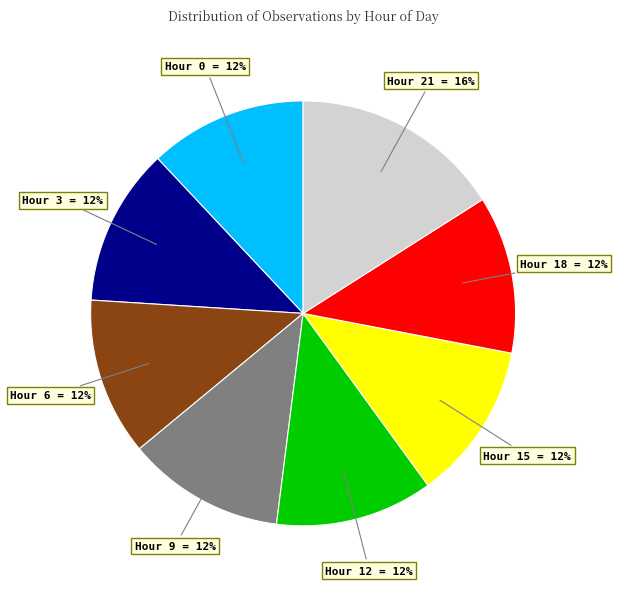

Combined, do Hour 9 = 12% and Hour 15 = 12% account for over 50%?

No